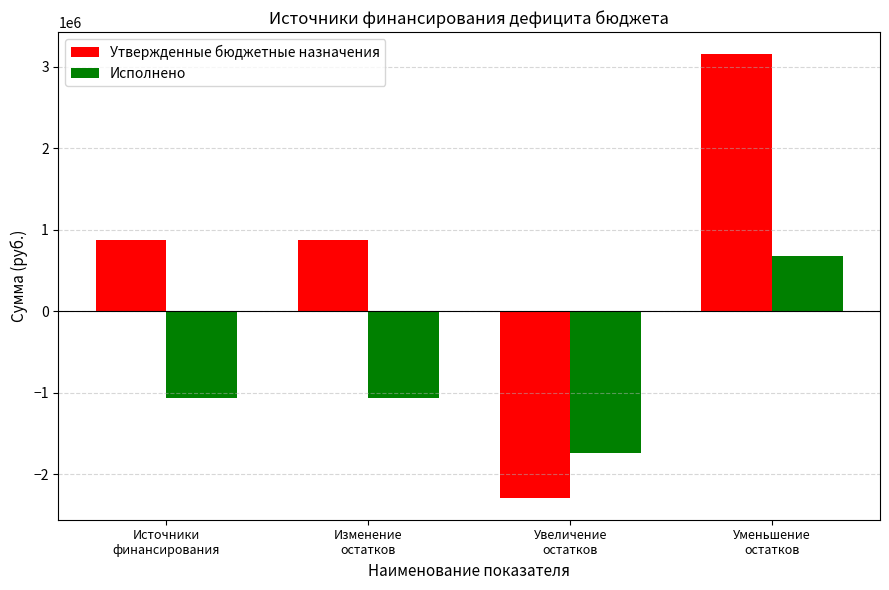

Which series has the largest total across all categories?

Утвержденные бюджетные назначения